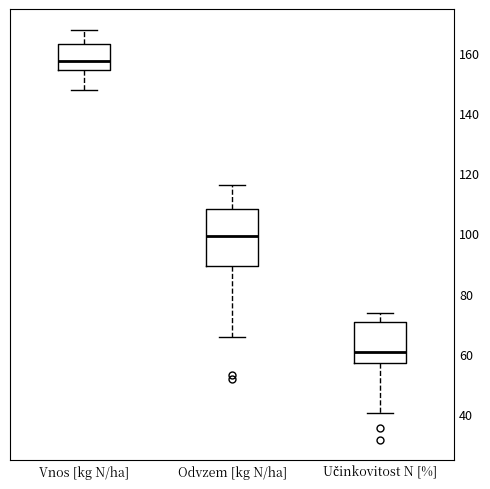

Which box is the tallest, from its lower edge to its upper edge?

Odvzem [kg N/ha]